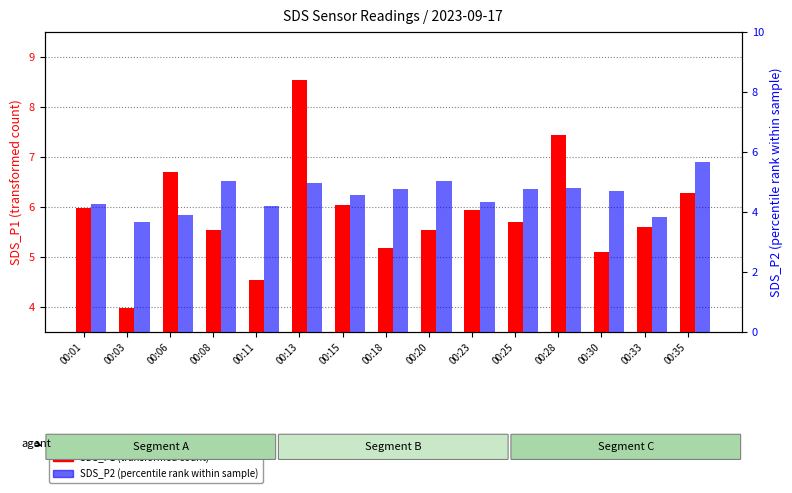

Which has a higher value, 00:13 or 00:20?

00:13